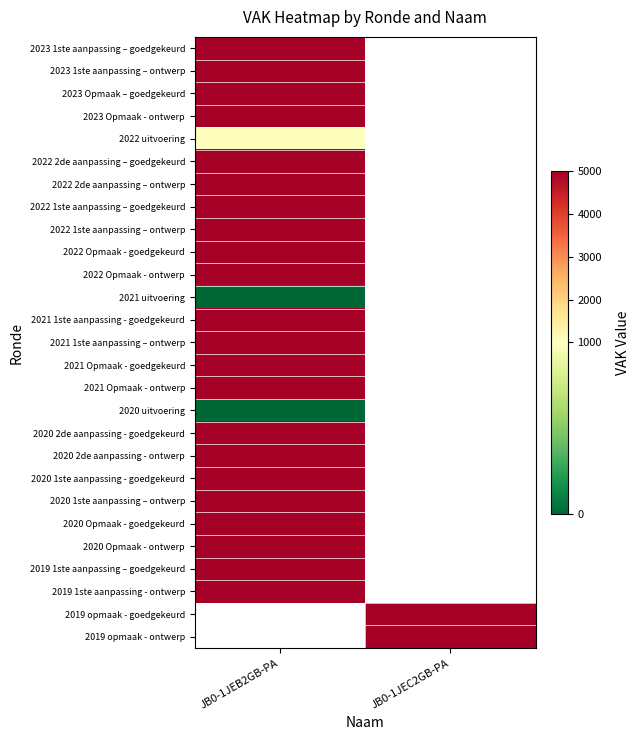

What is the difference between the highest and lowest values at JB0-1JEB2GB-PA?

5000.0